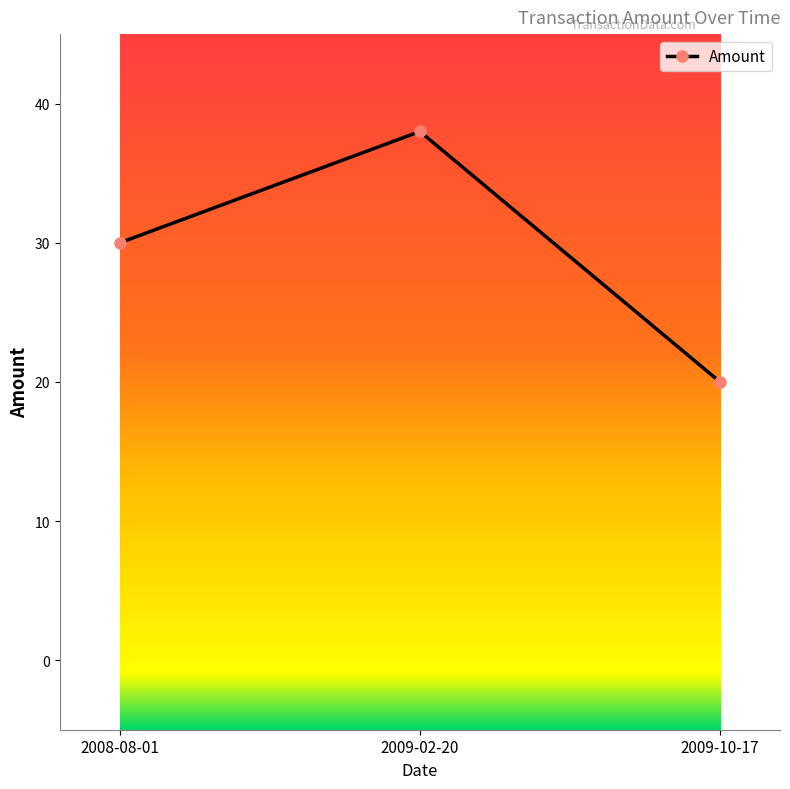

What is the label of the 2nd point from the left?

2009-02-20